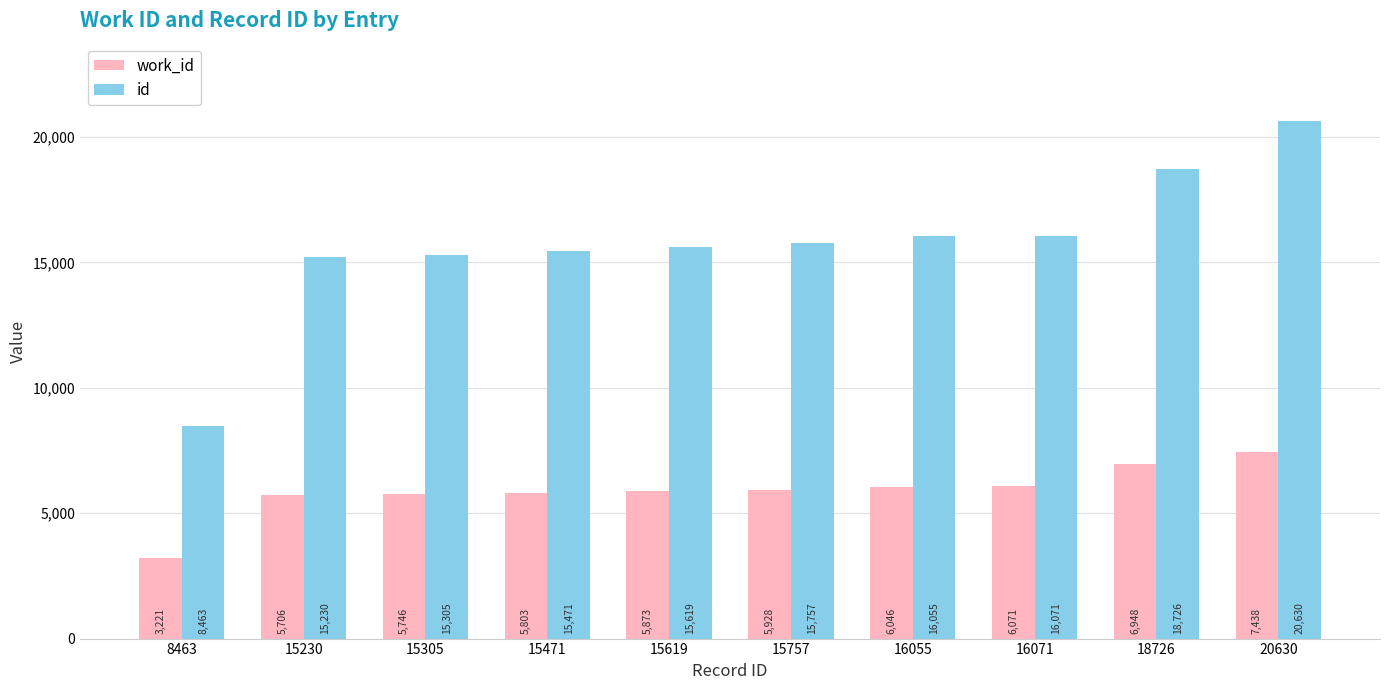

True or false: work_id has a value of 5706 at 15230.

True